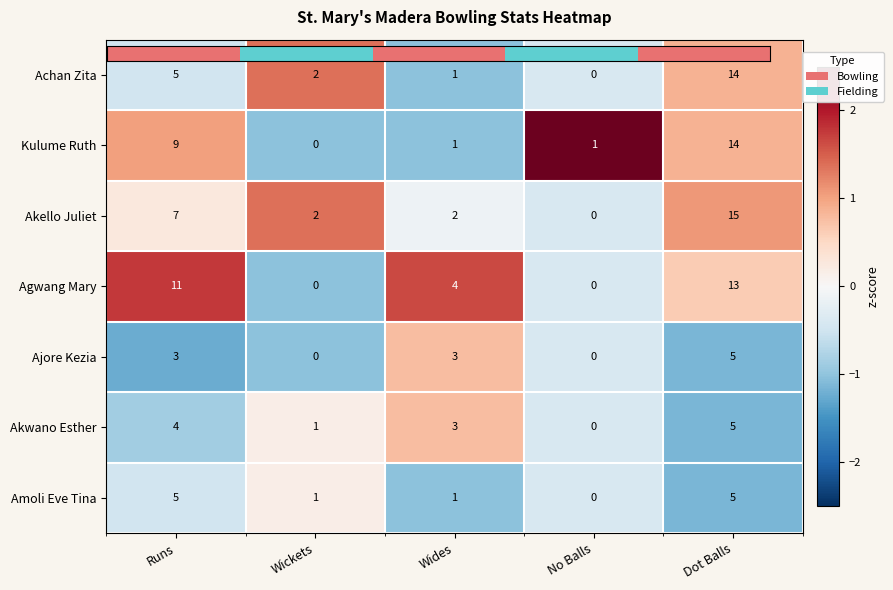

How many series are shown in this chart?

7